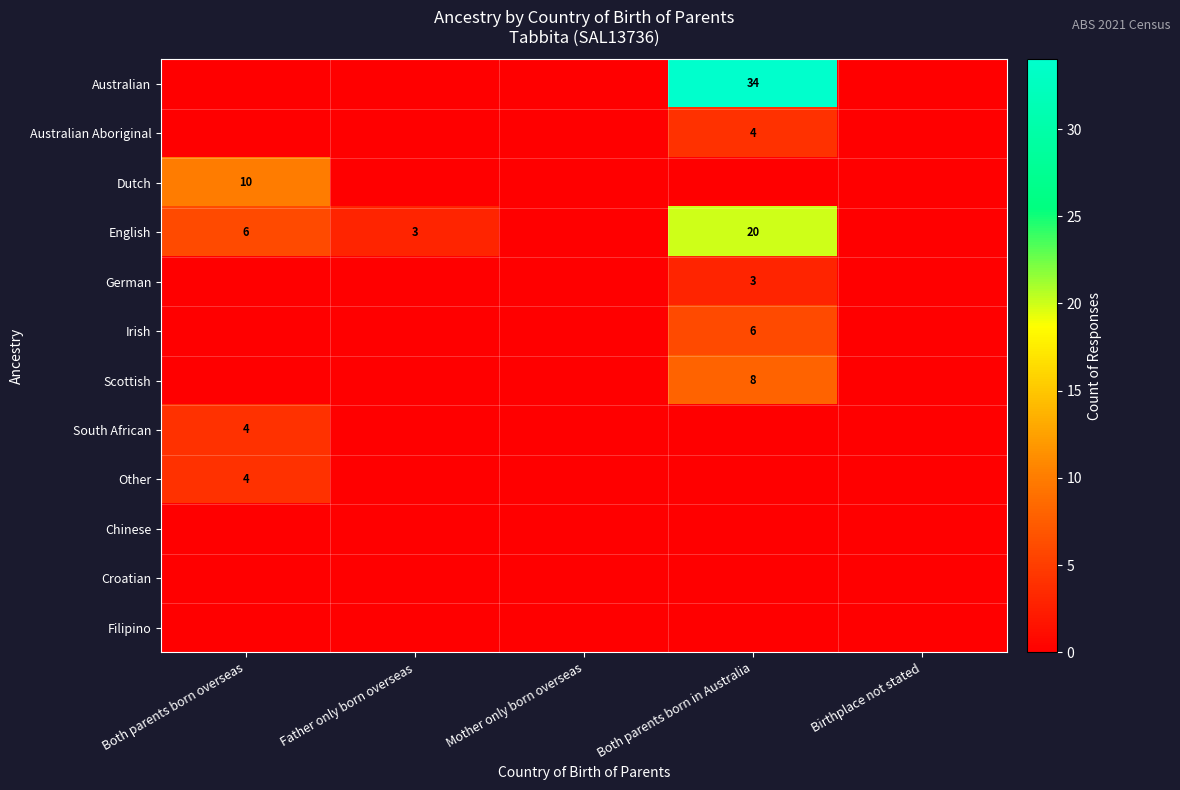

List the series in order of their peak value, highest first.

Australian, English, Dutch, Scottish, Irish, Australian Aboriginal, South African, Other, German, Chinese, Croatian, Filipino